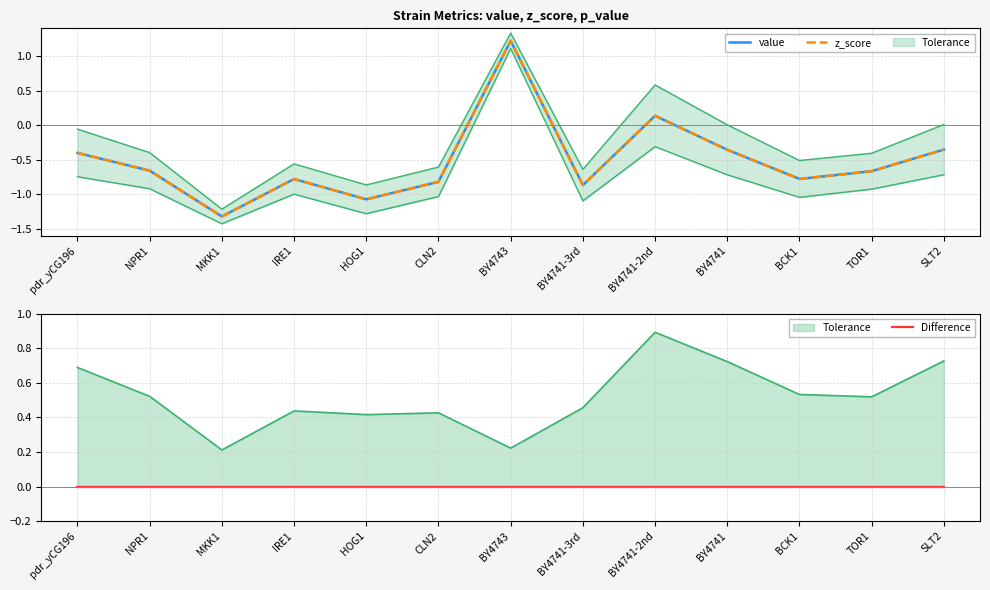

Rank the series at pdr_yCG196 from lowest to highest value.

value, z_score, Difference